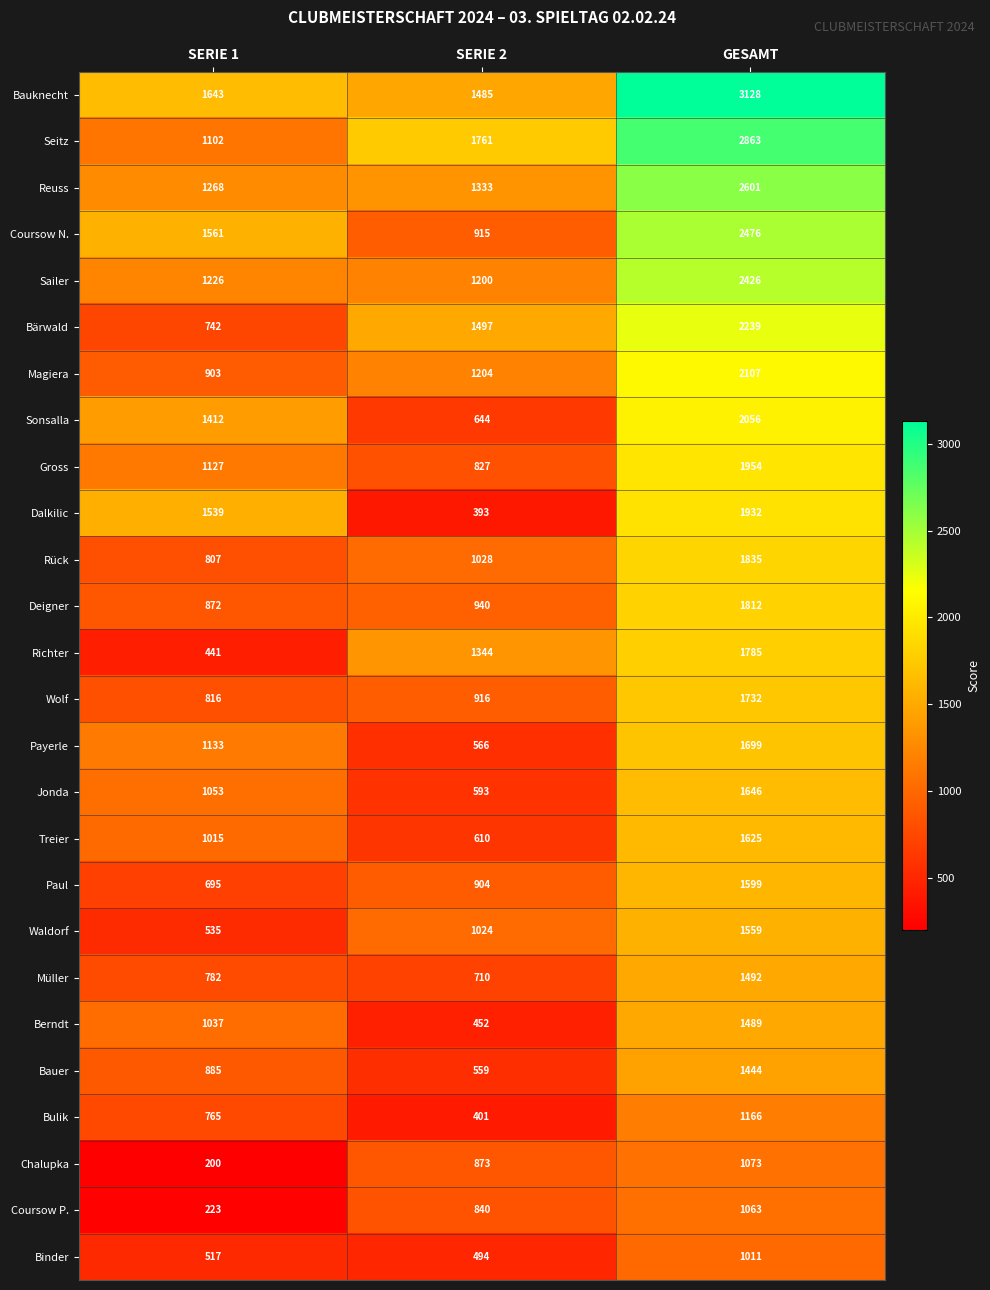

Count the number of data series in this chart.

26